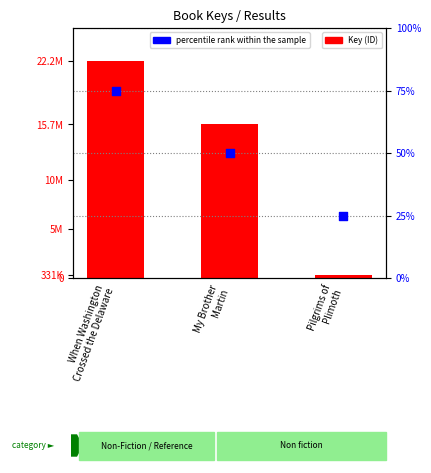

What is the total value across all series at When Washington
Crossed the Delaware?

22183822